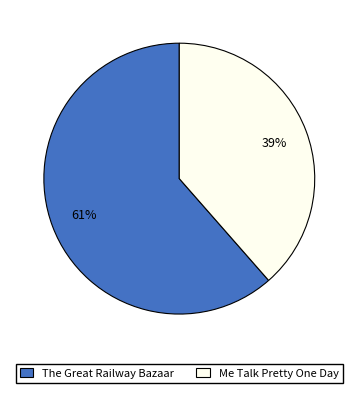

What percentage is the Me Talk Pretty One Day slice, to the nearest percent?

39%